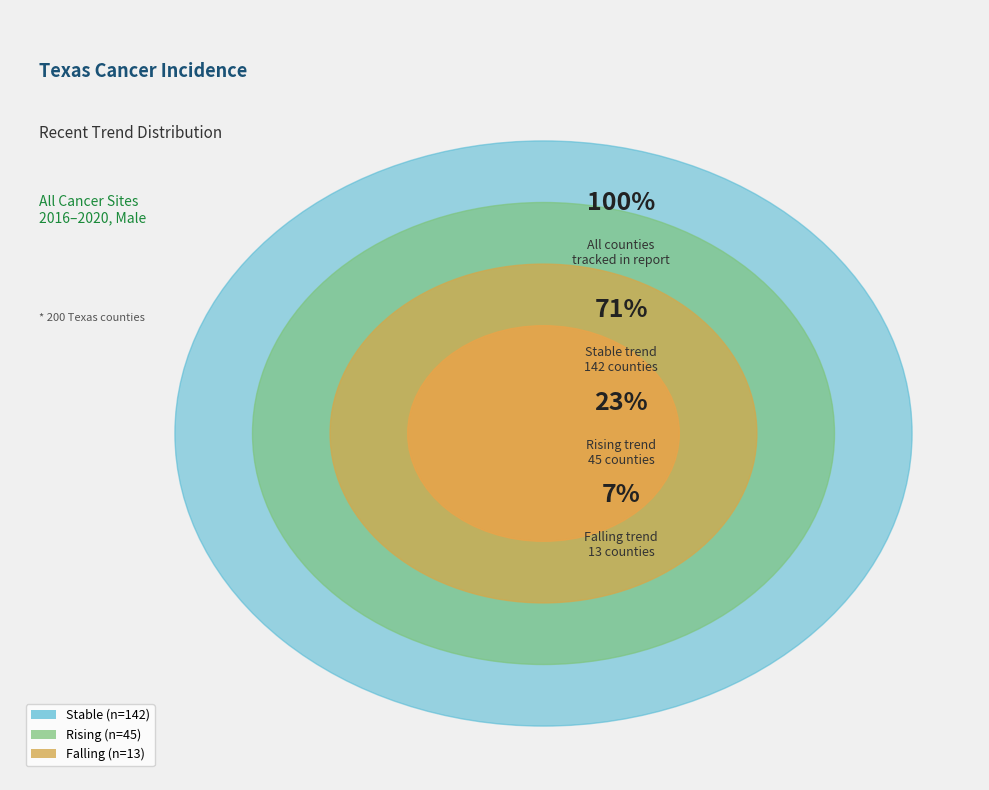

Combined, what portion of the pie is stable and rising?

93.5%